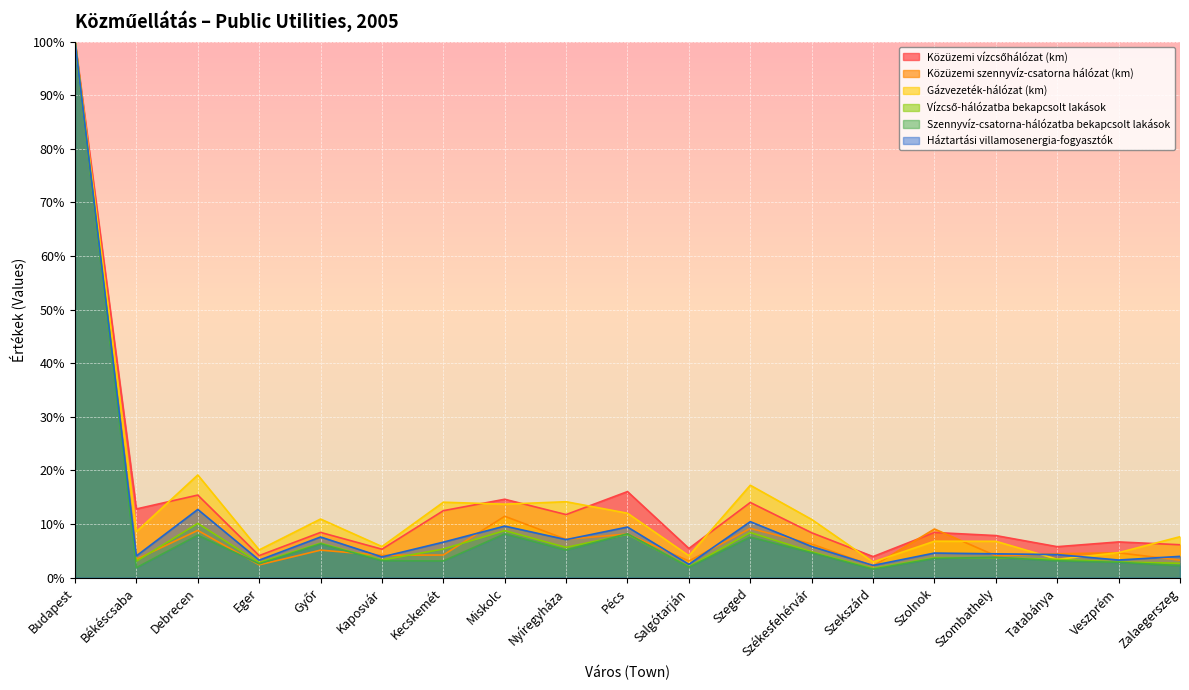

In Közüzemi vízcsőhálózat (km), how many points are higher than both neighbors (excluding endpoints)?

7